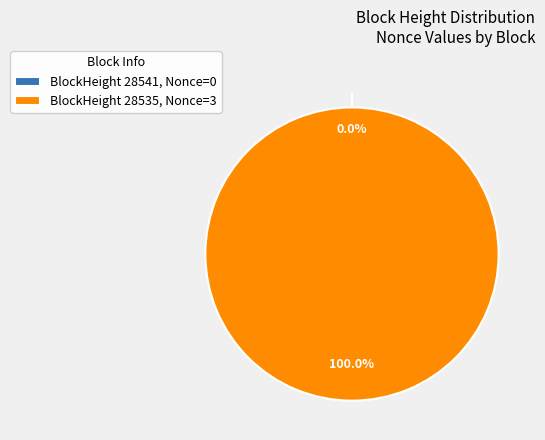

What is the smallest slice in the pie chart?

28541